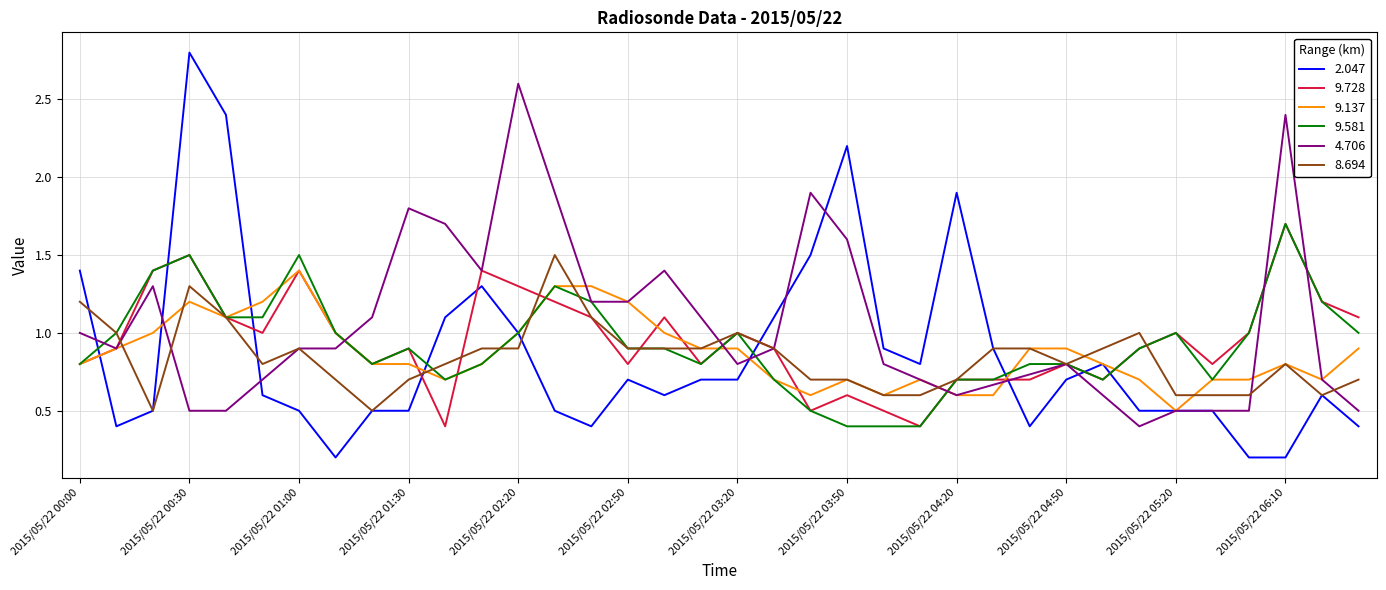

True or false: 9.581 and 9.728 intersect in this chart.

True